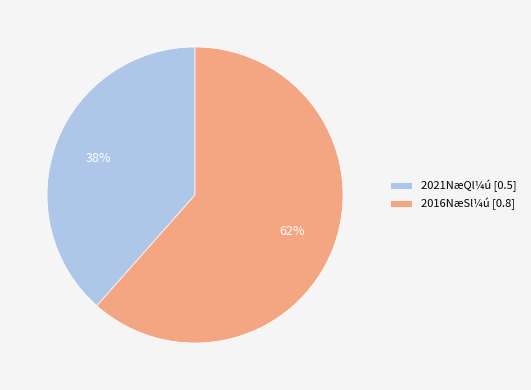

To the nearest percent, what percentage of the pie is 2021NæQl¼ú [0.5]?

38%